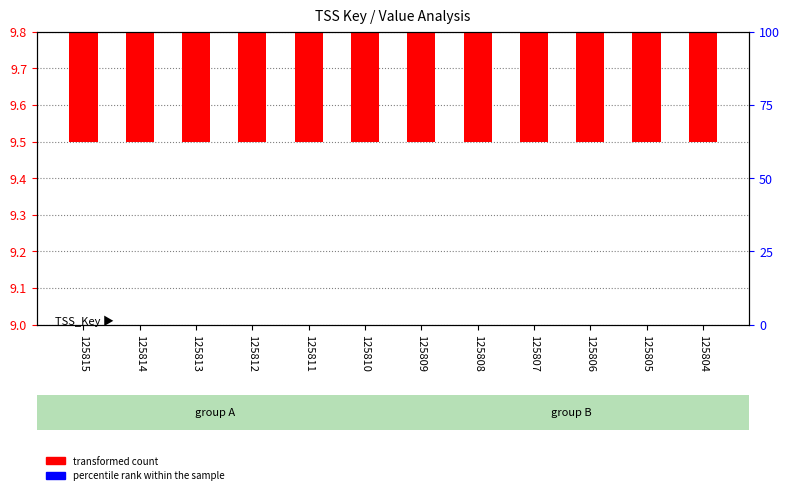

List the series in order of their peak value, highest first.

transformed count, percentile rank within the sample